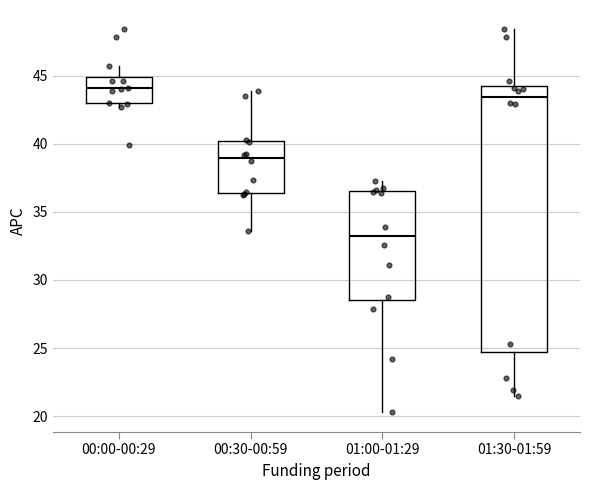

Which box's median line is the highest?

00:00-00:29